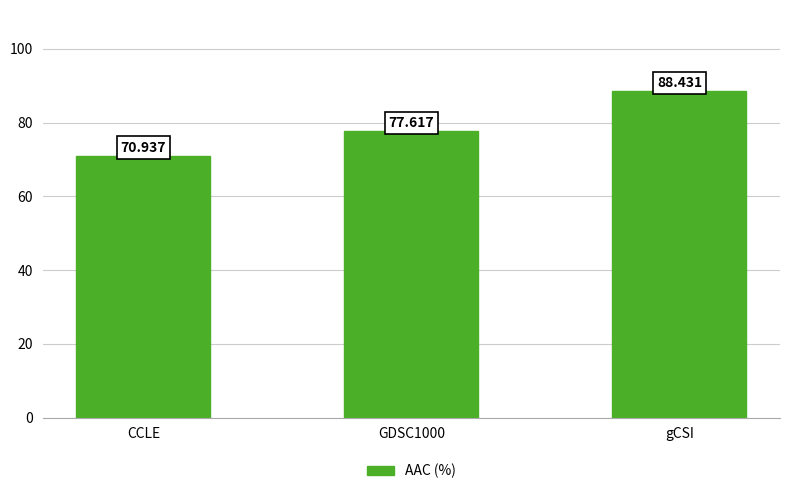

Are the bars horizontal?

No